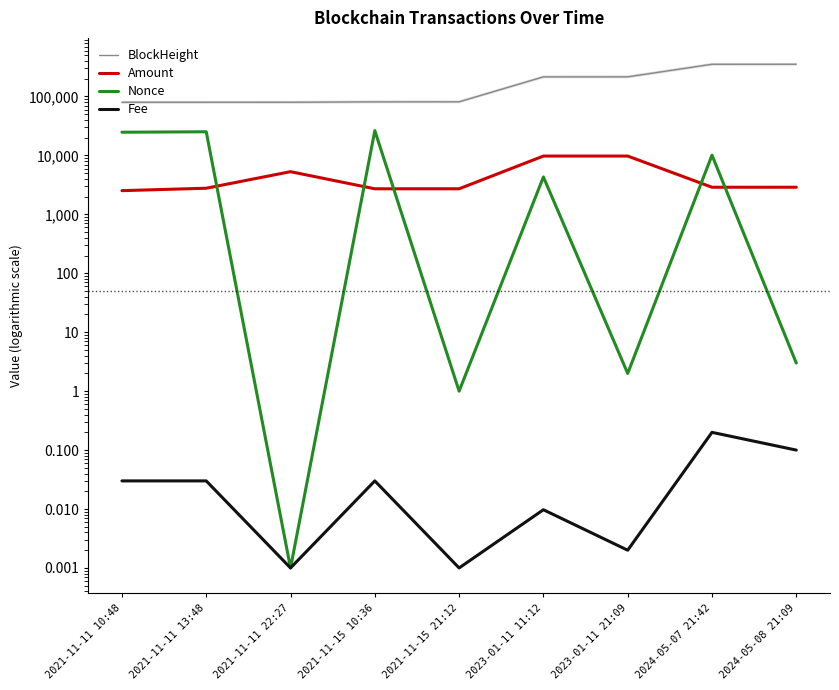

Reading left to right, extract all data points from this chart.

BlockHeight: 79771.0	79796.0	79910.0	81033.0	81172.0	215249.0	215375.0	352140.0	352401.0
Amount: 2524.9	2775.4	5299.2	2715.7	2715.7	9759.0	9759.0	2885.8	2885.8
Nonce: 24766.0	25200.0	0.0	26364.0	1.0	4312.0	2.0	10089.0	3.0
Fee: 0.0	0.0	0.0	0.0	0.0	0.0	0.0	0.2	0.1